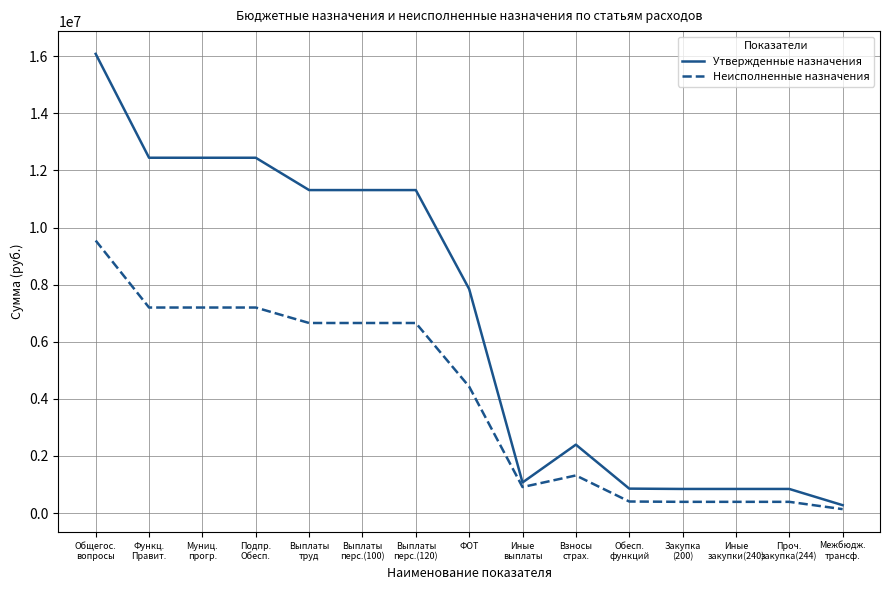

What is the difference between the highest and lowest values at ФОТ?

3417040.7